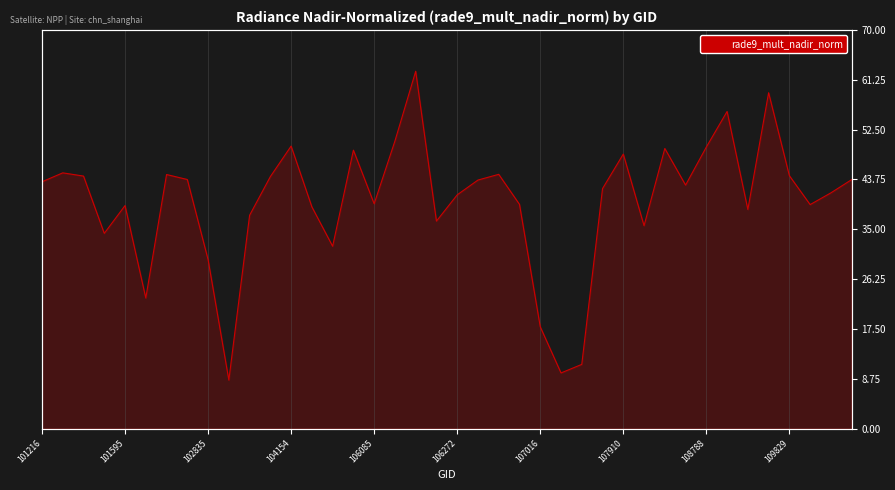

How many distinct data groups are displayed?

1